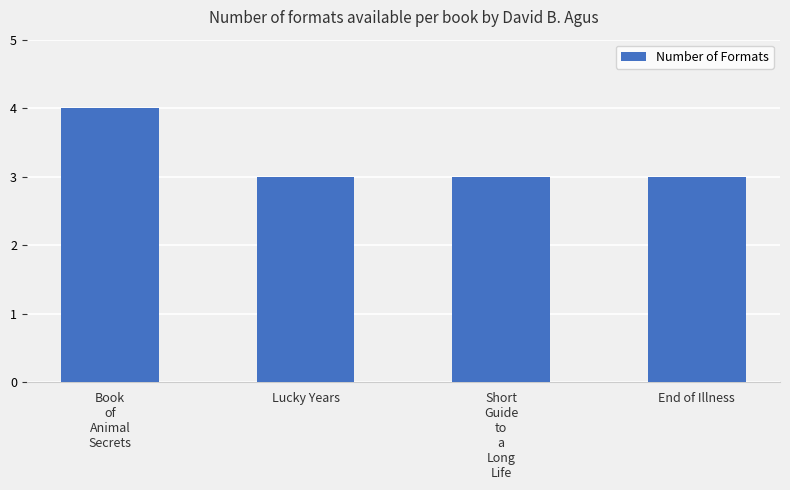

How many values are between 3 and 4?

4